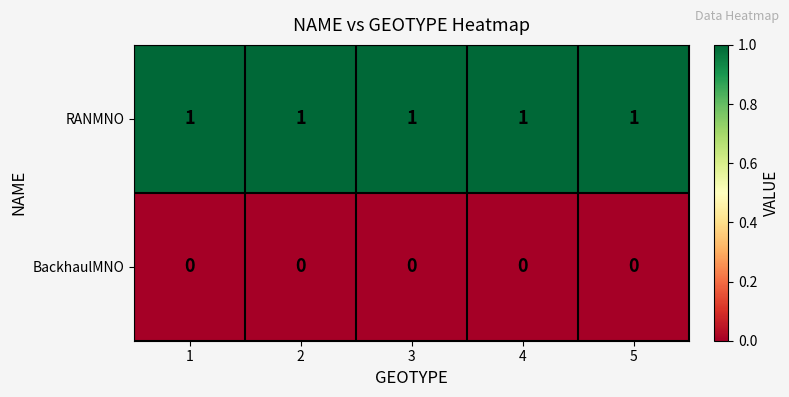

Is the value of RANMNO at 3 greater than the value of BackhaulMNO at 1?

Yes